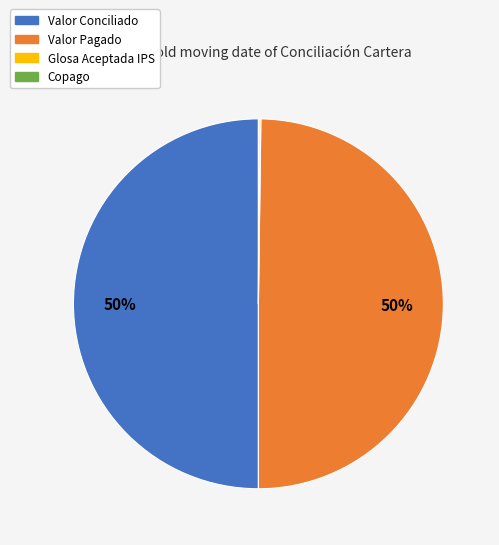

What percentage is the Valor Pagado slice, to the nearest percent?

50%